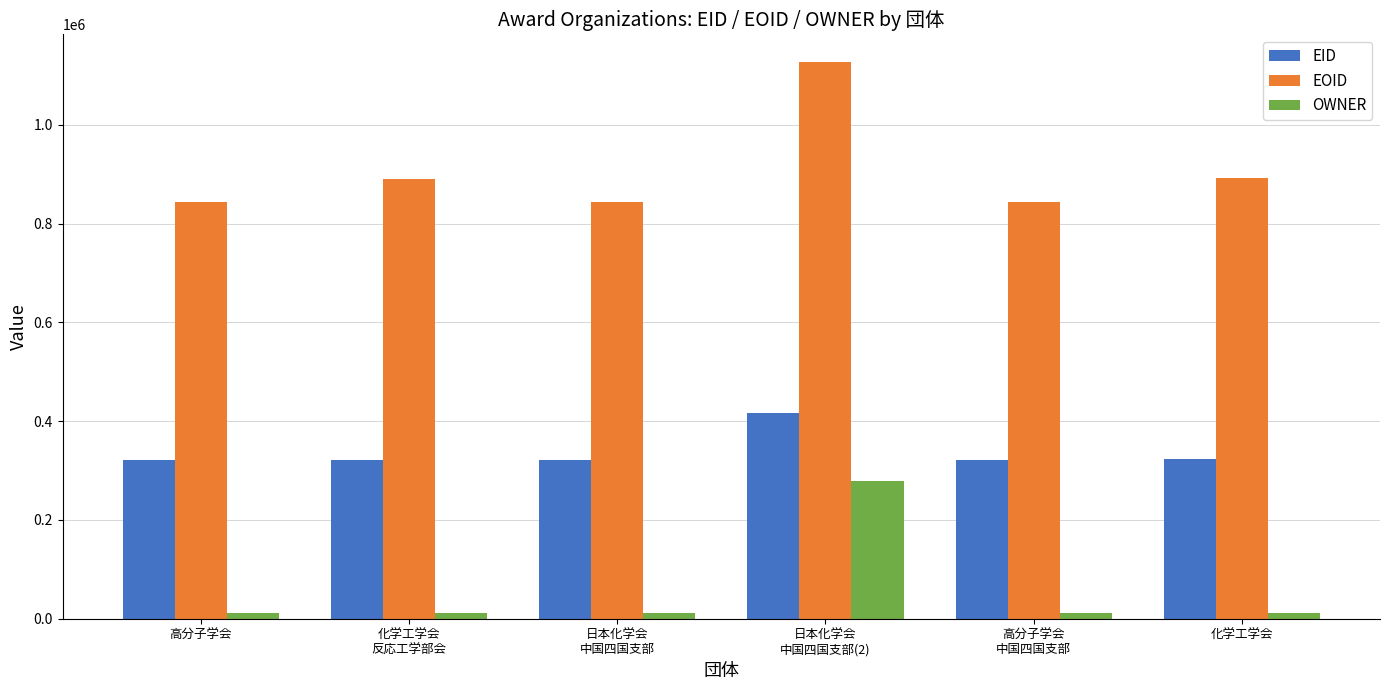

List the series in order of their peak value, highest first.

EOID, EID, OWNER